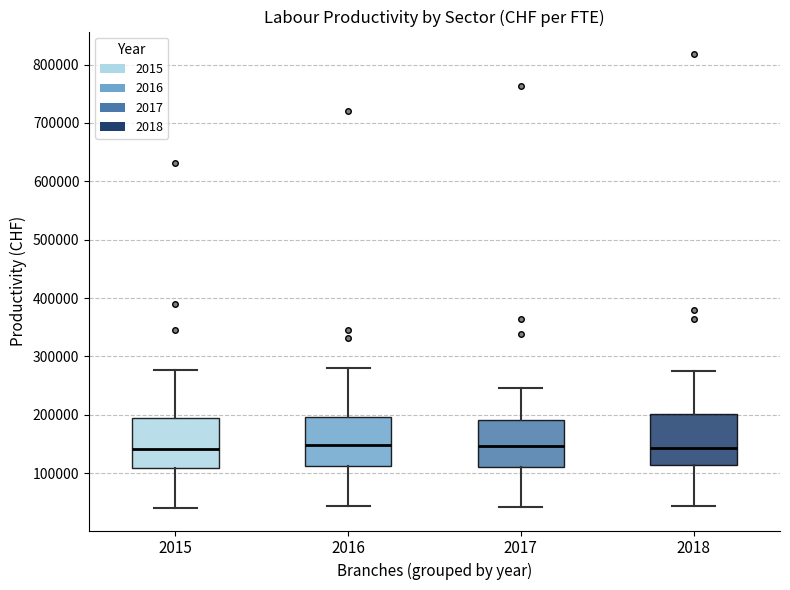

Reading left to right, read every box against the y-axis: the position of its median line, the range the box covers, and the ends of its whiskers. The values are not printed on the chart, so give them approximately, as read against the axis.

2015: median 140000, box 110000 to 190000, whiskers 40000 to 280000
2016: median 150000, box 110000 to 200000, whiskers 40000 to 280000
2017: median 150000, box 110000 to 190000, whiskers 40000 to 250000
2018: median 140000, box 110000 to 200000, whiskers 40000 to 270000